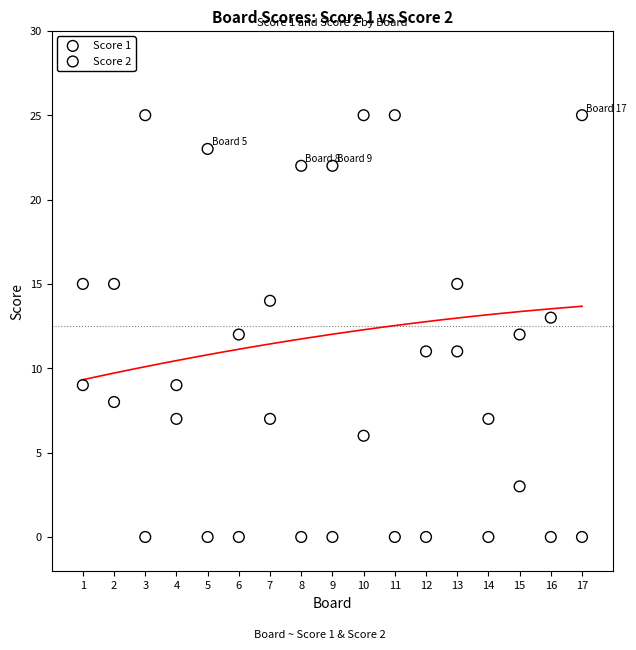

What are all the series names shown in the legend?

Score 1, Score 2